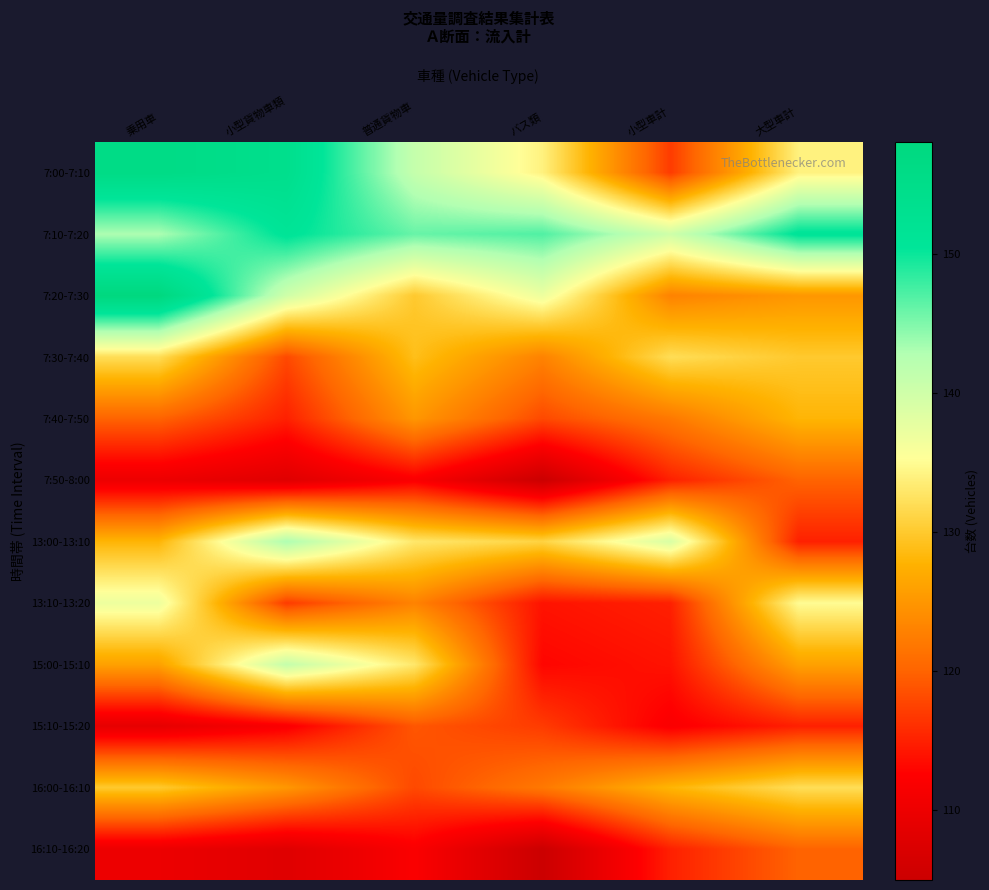

Rank the series by their maximum value, from highest to lowest.

7:20-7:30, 7:00-7:10, 7:10-7:20, 13:00-13:10, 15:00-15:10, 13:10-13:20, 7:30-7:40, 16:00-16:10, 7:40-7:50, 7:50-8:00, 16:10-16:20, 15:10-15:20